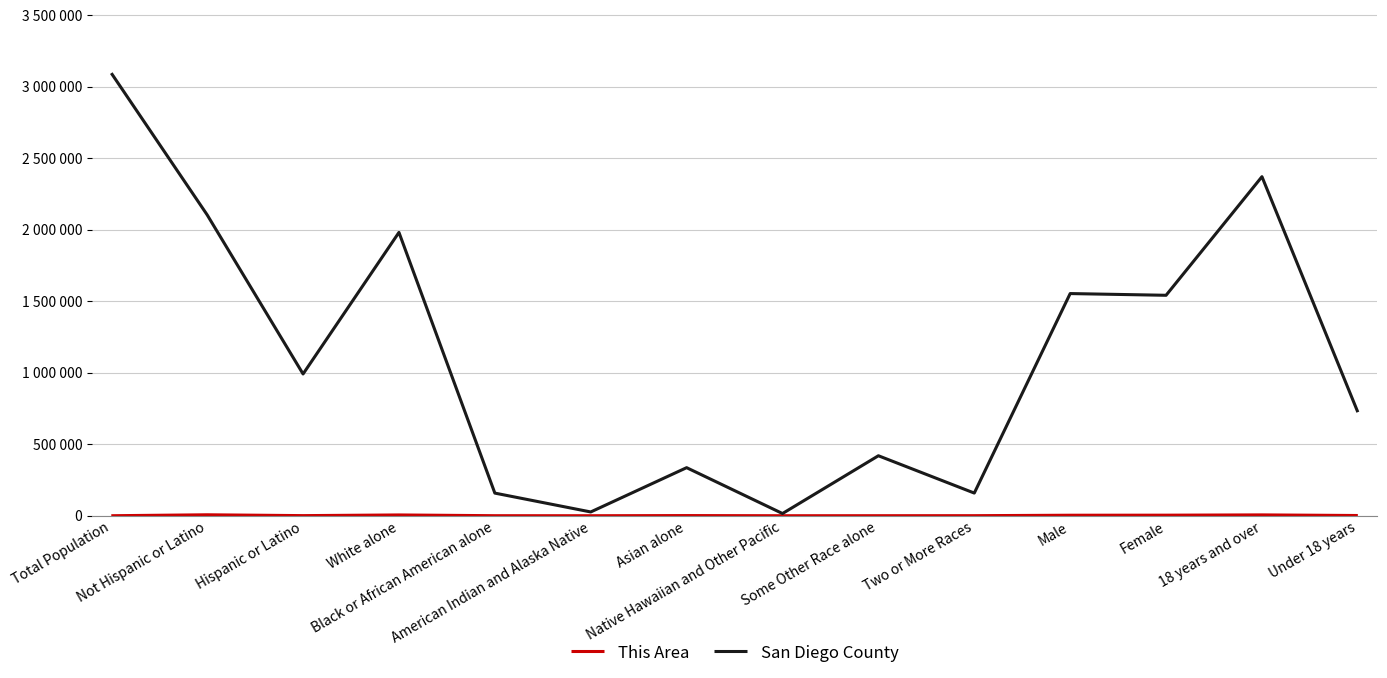

True or false: This Area and San Diego County cross at least once.

False